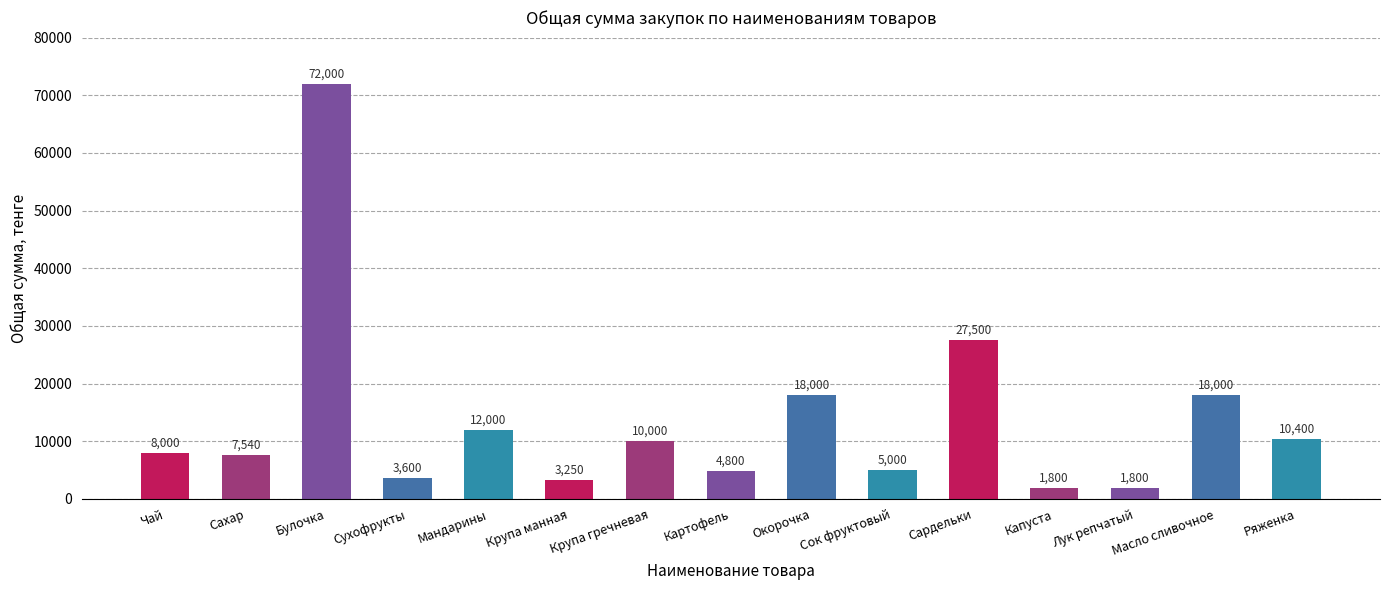

Reading left to right, what are all the values shown in this chart?

Чай=8000	Сахар=7540	Булочка=72000	Сухофрукты=3600	Мандарины=12000	Крупа манная=3250	Крупа гречневая=10000	Картофель=4800	Окорочка=18000	Сок фруктовый=5000	Сардельки=27500	Капуста=1800	Лук репчатый=1800	Масло сливочное=18000	Ряженка=10400